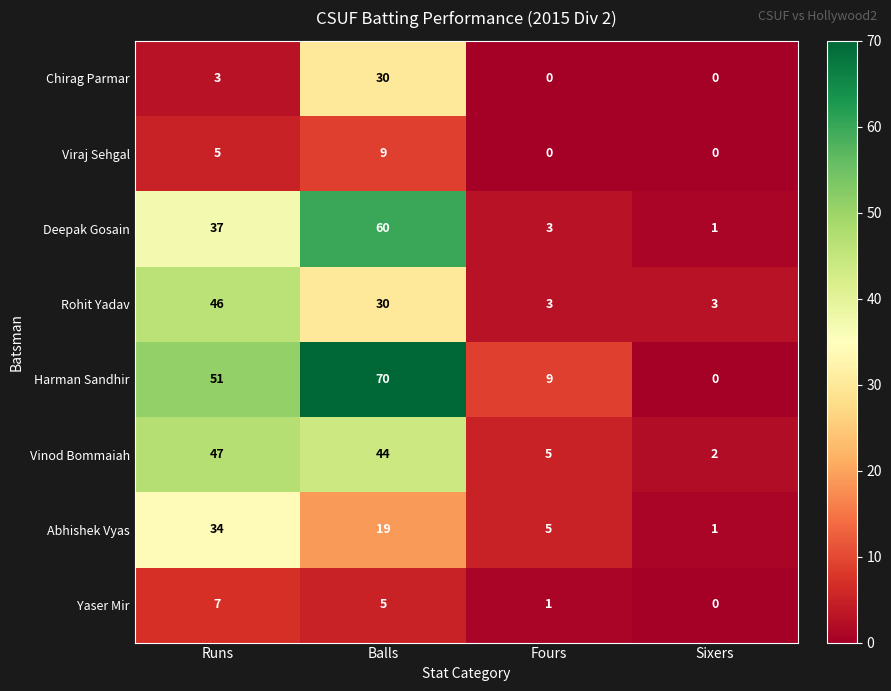

Which label corresponds to the largest value in the chart?

Balls